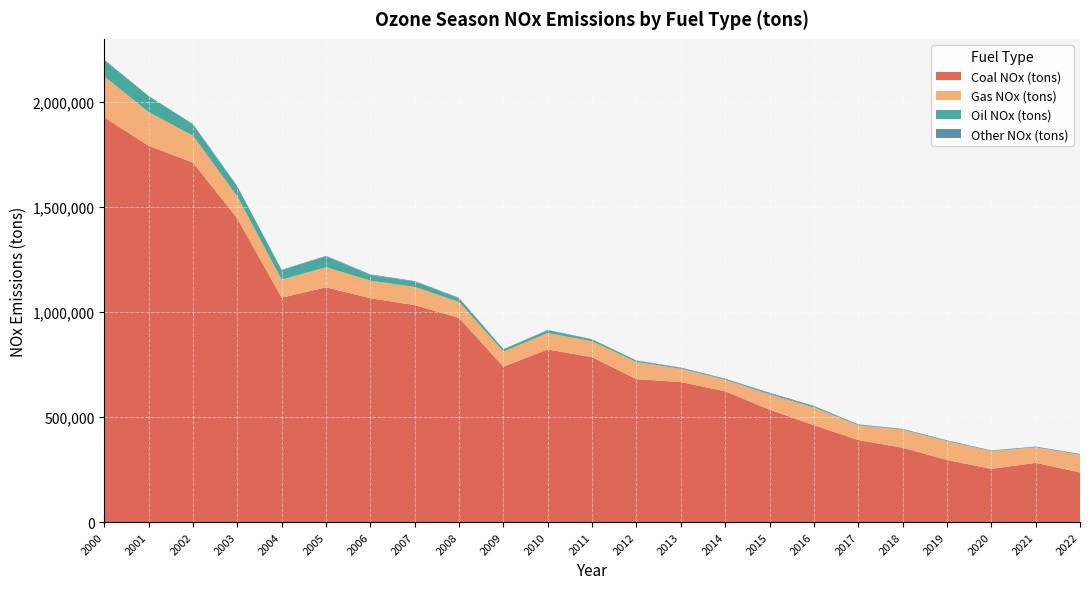

Reading left to right, list all the values displayed in this chart.

Coal NOx (tons): 1926070	1790649	1711256	1444615	1067804	1117342	1065399	1032673	971511	739497	821341	784687	680083	666456	622372	535114	460832	390448	353832	295777	253062	281819	236532
Gas NOx (tons): 195972	160482	128056	105273	86036	95937	83748	86672	76297	72152	78706	76035	81659	63365	54776	72120	84177	69728	85266	89473	84655	73561	83495
Oil NOx (tons): 77891	76482	53425	47741	44166	51672	26616	25280	17448	10232	12422	8042	5920	3680	3051	4689	4466	1883	1775	1214	1146	1035	1332
Other NOx (tons): 602	657	2015	1071	2582	2393	3242	2398	2195	1278	2027	1727	1592	2042	2544	3578	3716	2825	2754	2671	2197	2878	2650